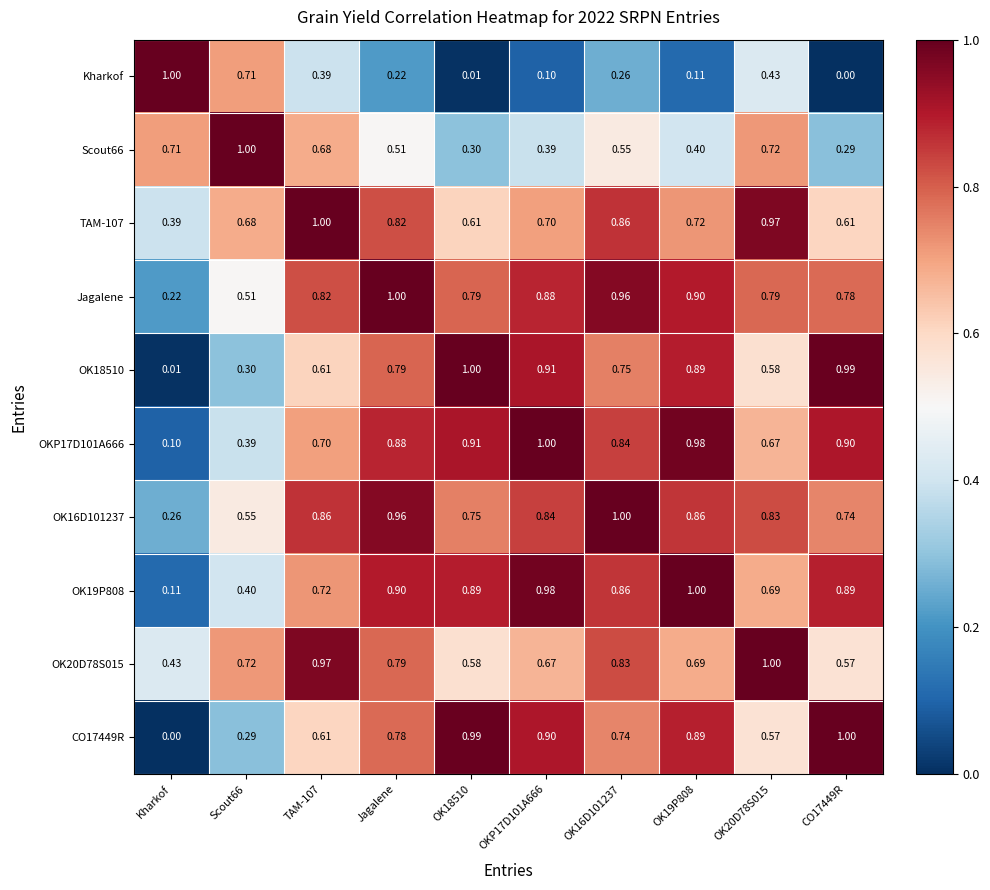

Is it true that OK19P808 equals 0.3 at OK18510?

False